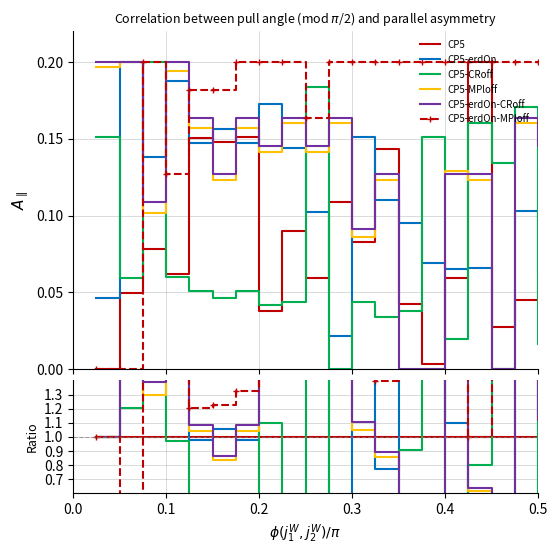

Which series has the largest total across all categories?

CP5-erdOn-MPloff